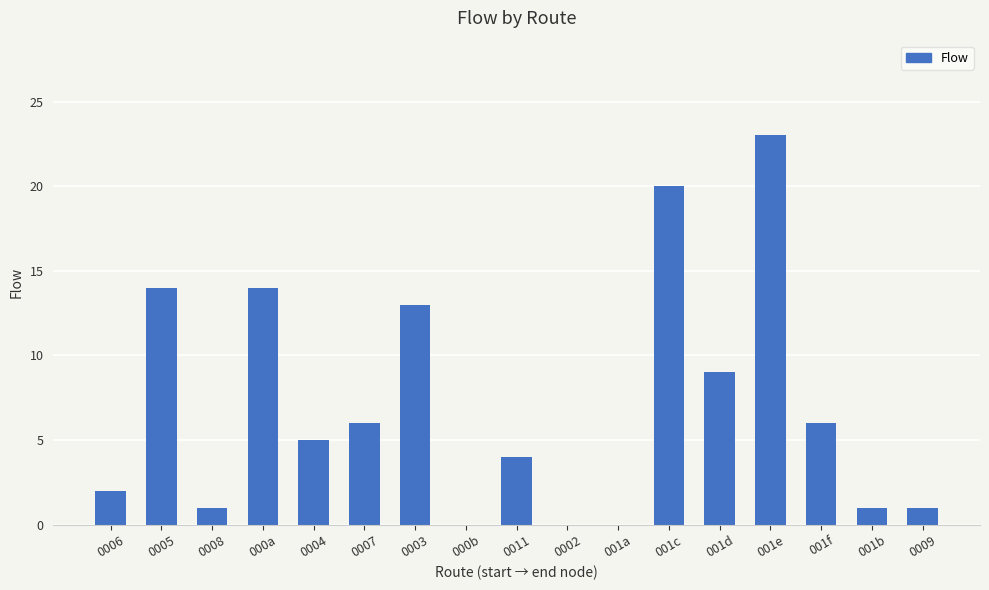

What is the maximum value shown in the chart?

23